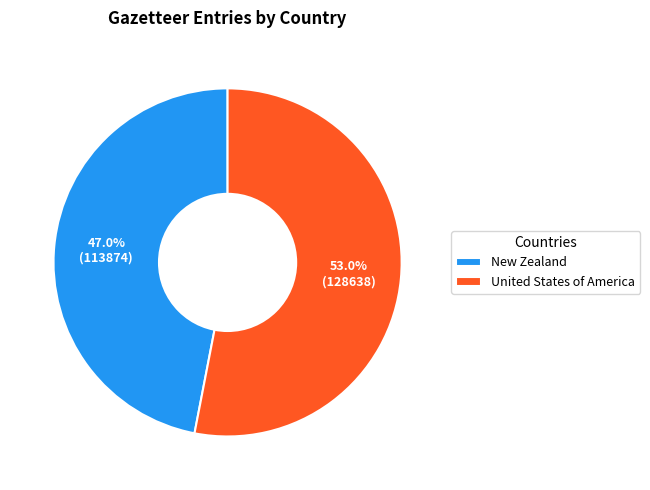

What is the total percentage of New Zealand and United States of America?

100.0%